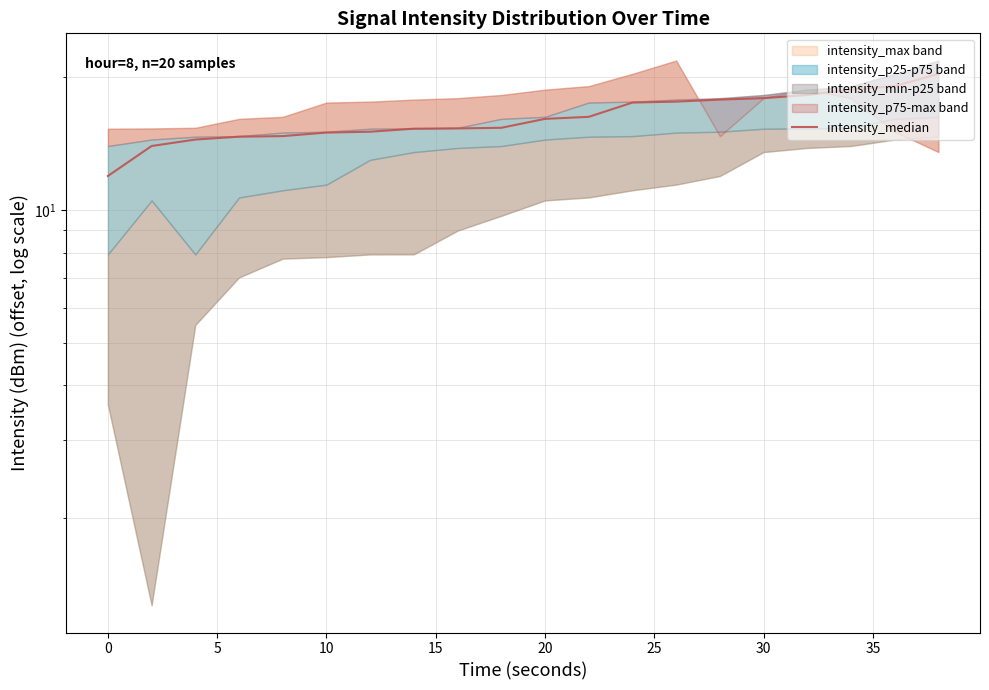

Reading right to left, list all the values displayed in this chart.

20.4	19.1	18.8	18.2	17.9	17.8	17.6	17.5	16.3	16.1	15.4	15.3	15.3	15.1	15.0	14.7	14.7	14.5	14.0	11.9